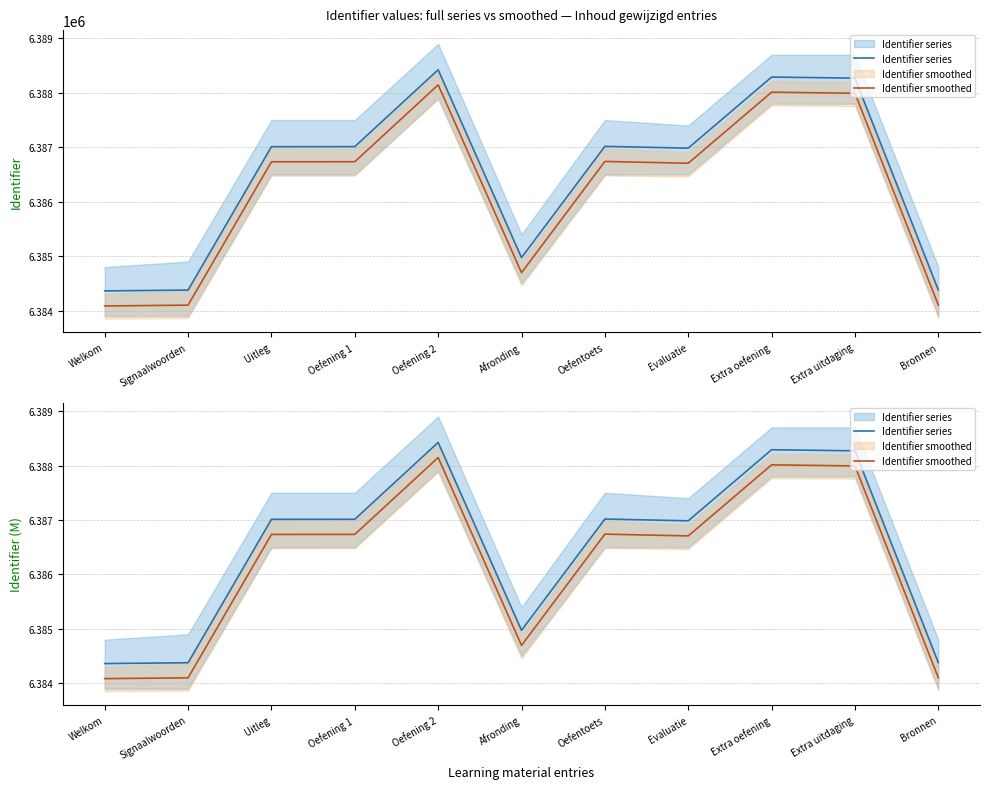

True or false: Identifier series and Identifier smoothed cross at least once.

False